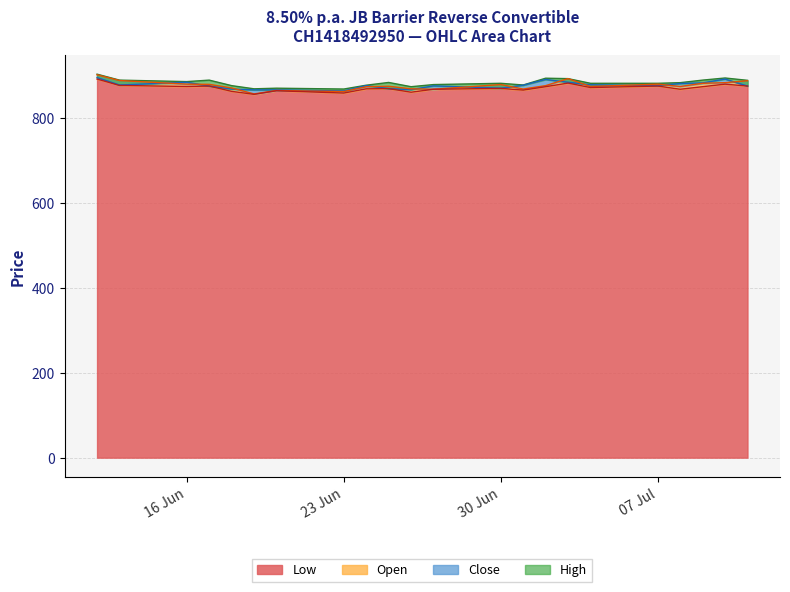

Which series has the widest spread of values?

Open